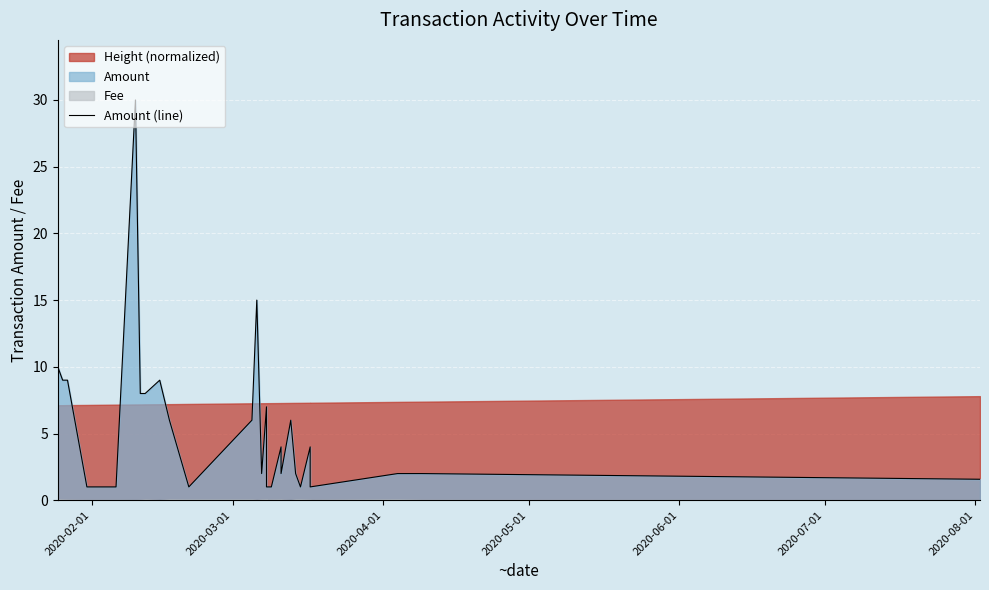

True or false: the data shows 1.7 at 2020-07-01.

False